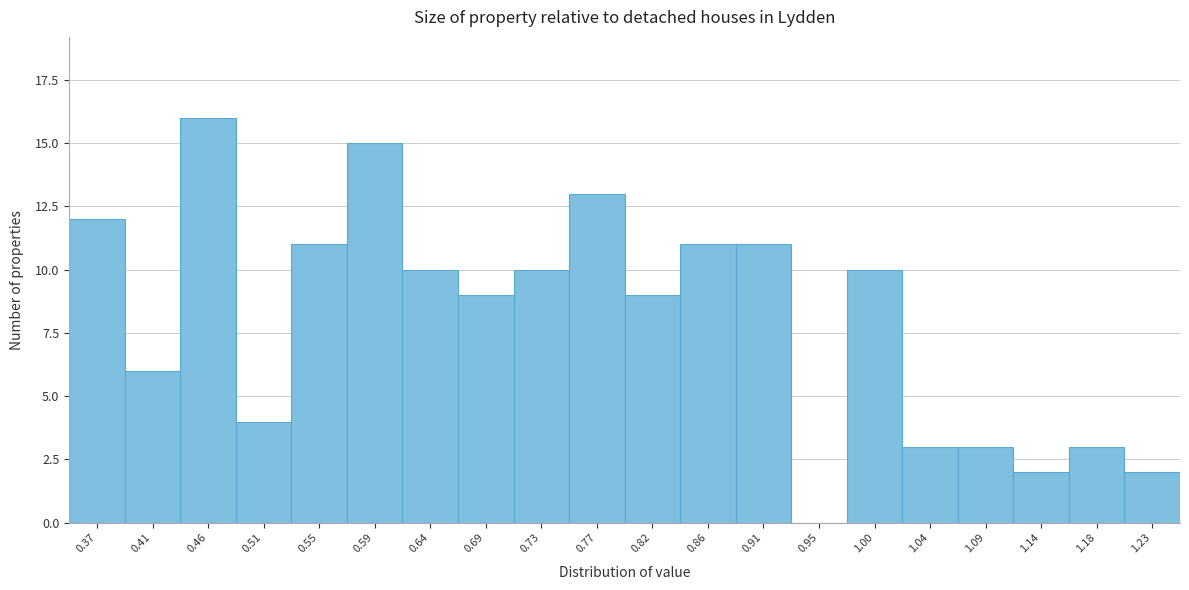

Reading right to left, extract all data points from this chart.

1.23=2	1.18=3	1.14=2	1.09=3	1.04=3	1.00=10	0.95=0	0.91=11	0.86=11	0.82=9	0.77=13	0.73=10	0.69=9	0.64=10	0.59=15	0.55=11	0.51=4	0.46=16	0.41=6	0.37=12